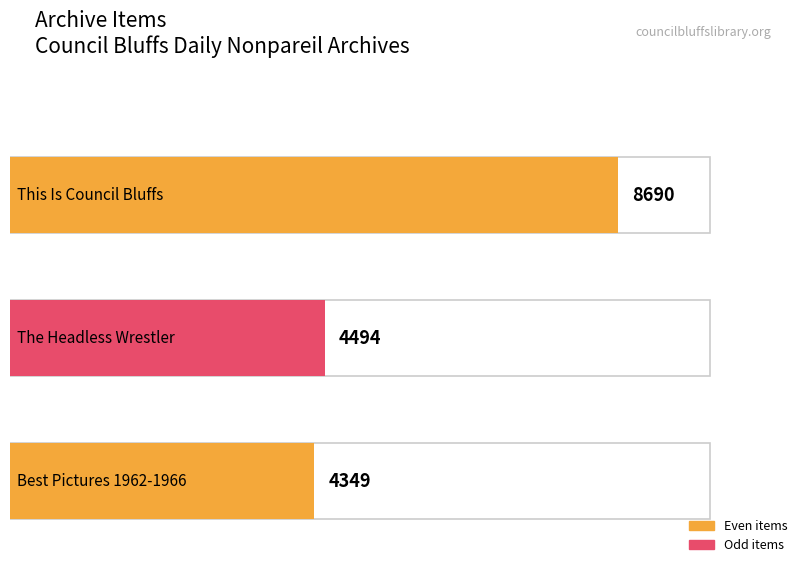

How many bars are there in total?

3